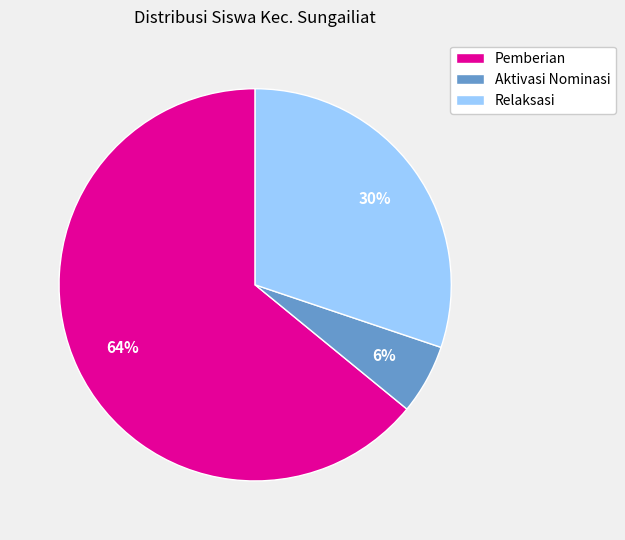

To the nearest percent, what portion does Pemberian represent?

64%